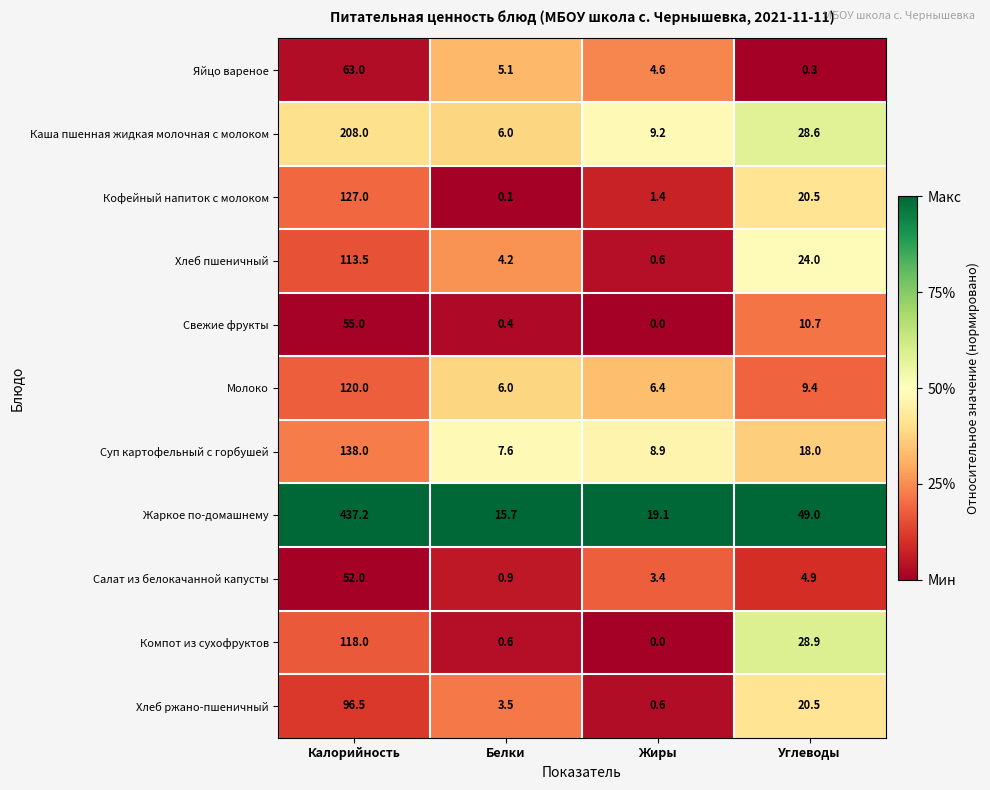

Rank the categories by Салат из белокачанной капусты value from lowest to highest.

Белки, Жиры, Углеводы, Калорийность